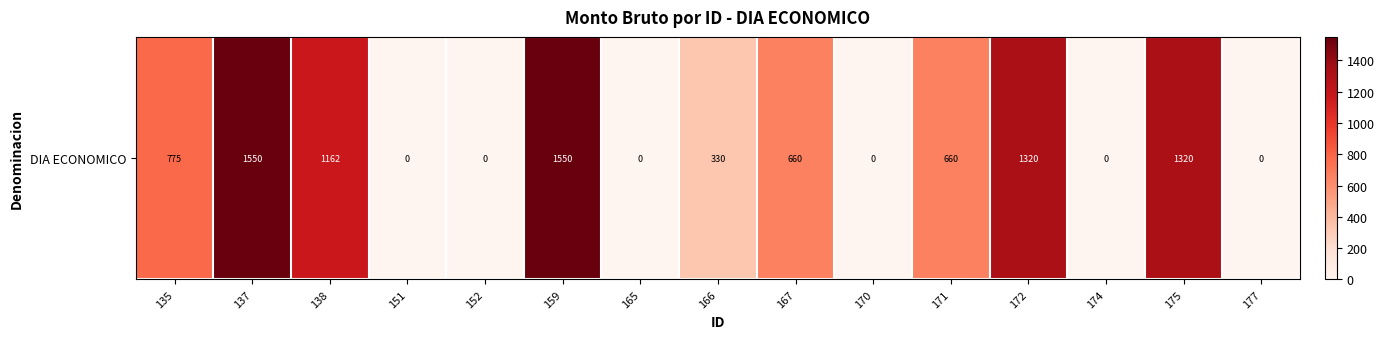

The value at 172 is 1320.0. True or false?

True